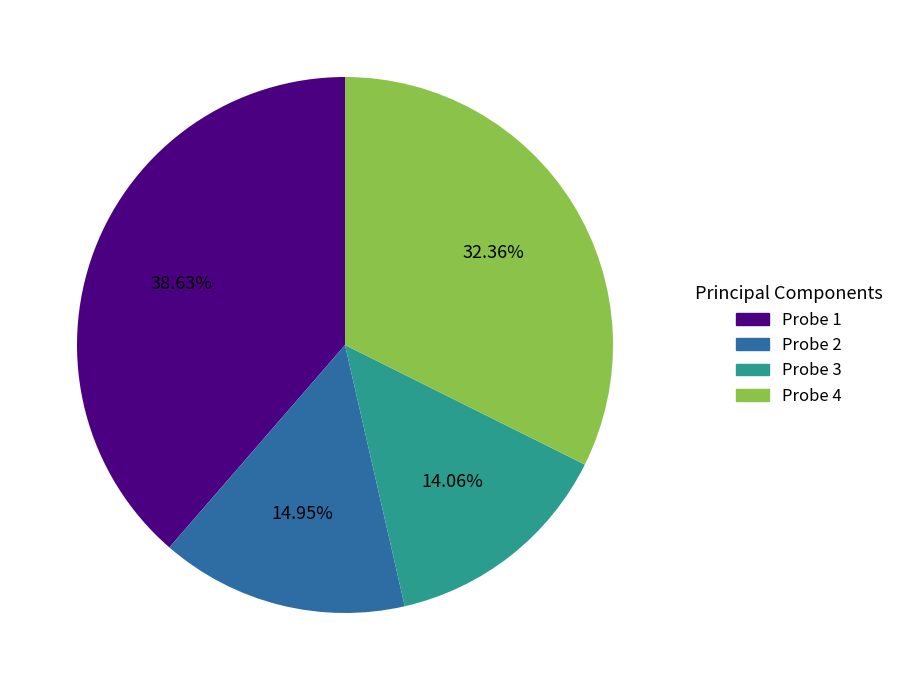

Is there any slice that represents more than half of the pie?

No